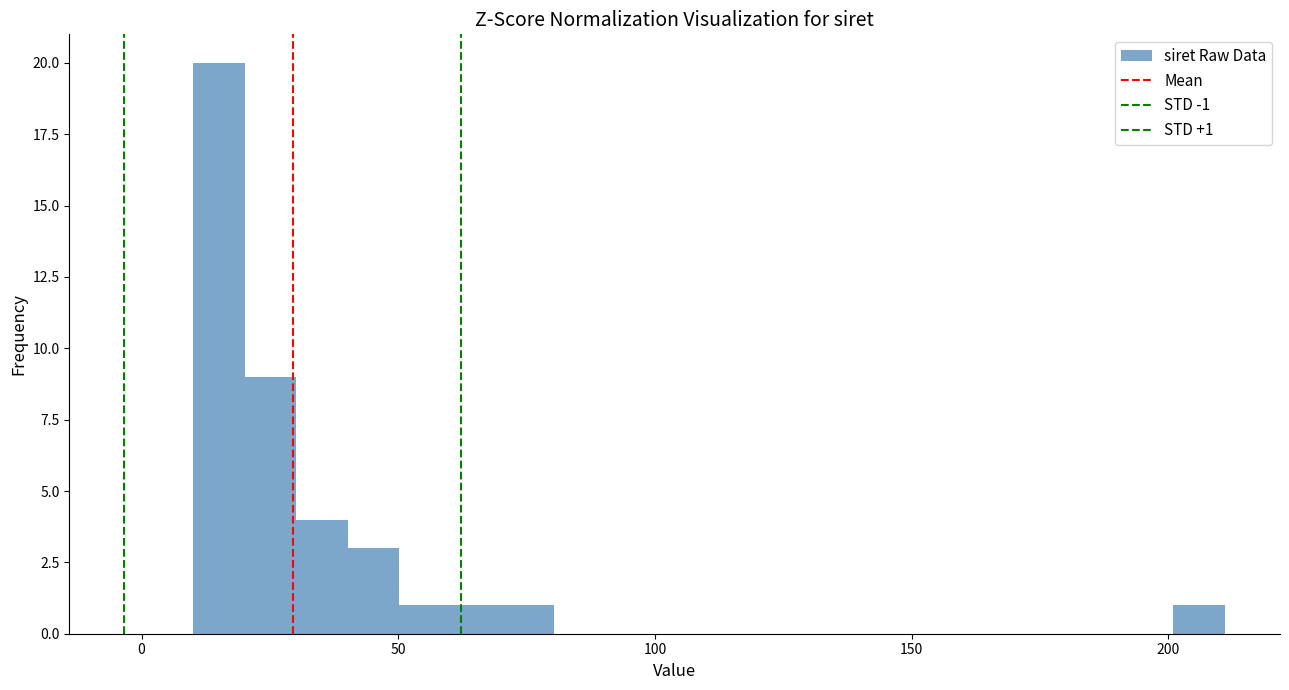

Around what value on the x-axis is the tallest bar? Give the approximate position of its centre, as read against the axis.

15